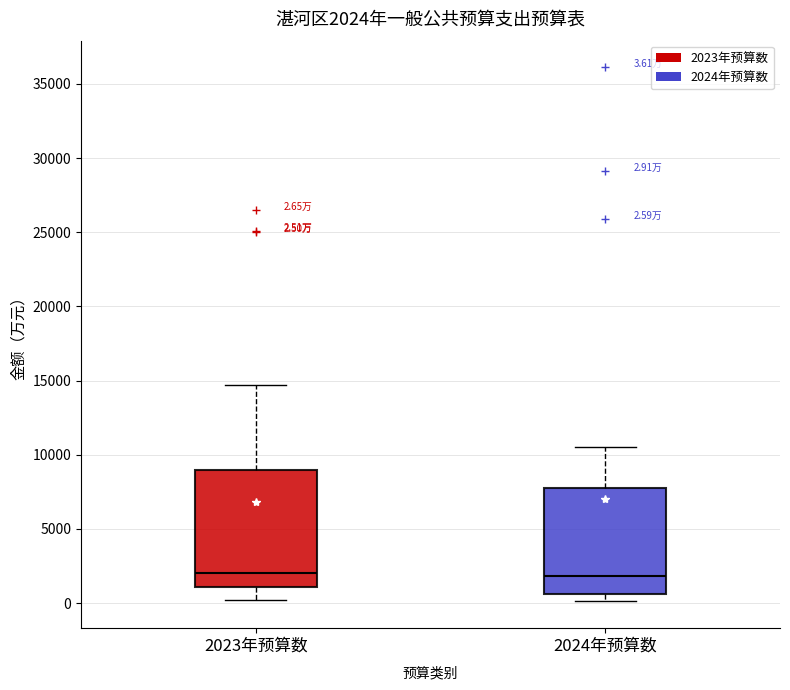

Which box is the tallest, from its lower edge to its upper edge?

2023年预算数